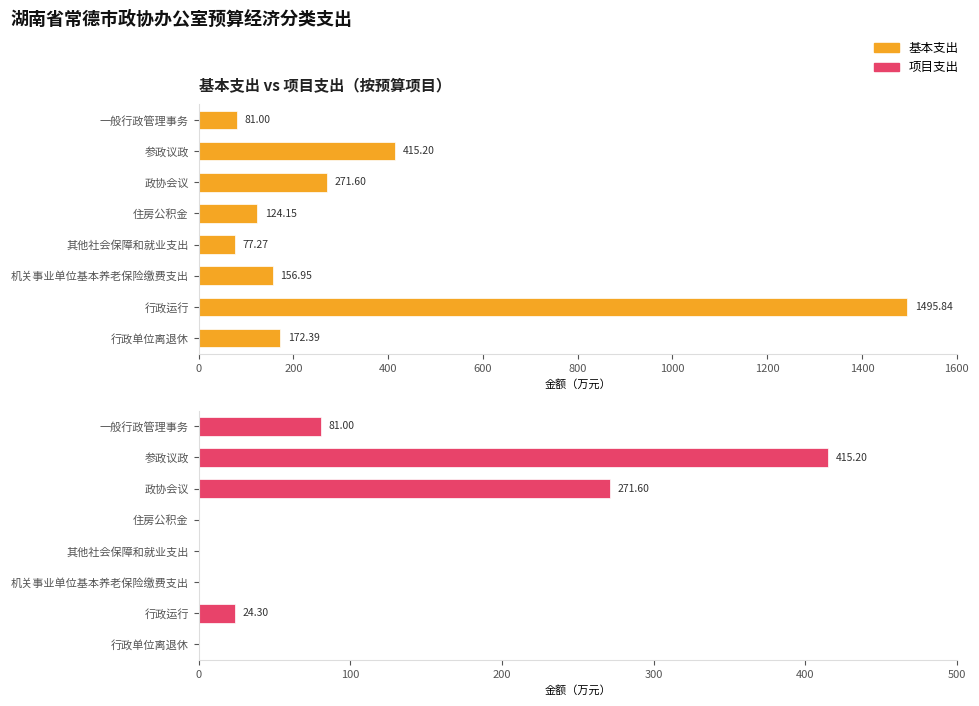

What is the greatest value displayed?

1495.8